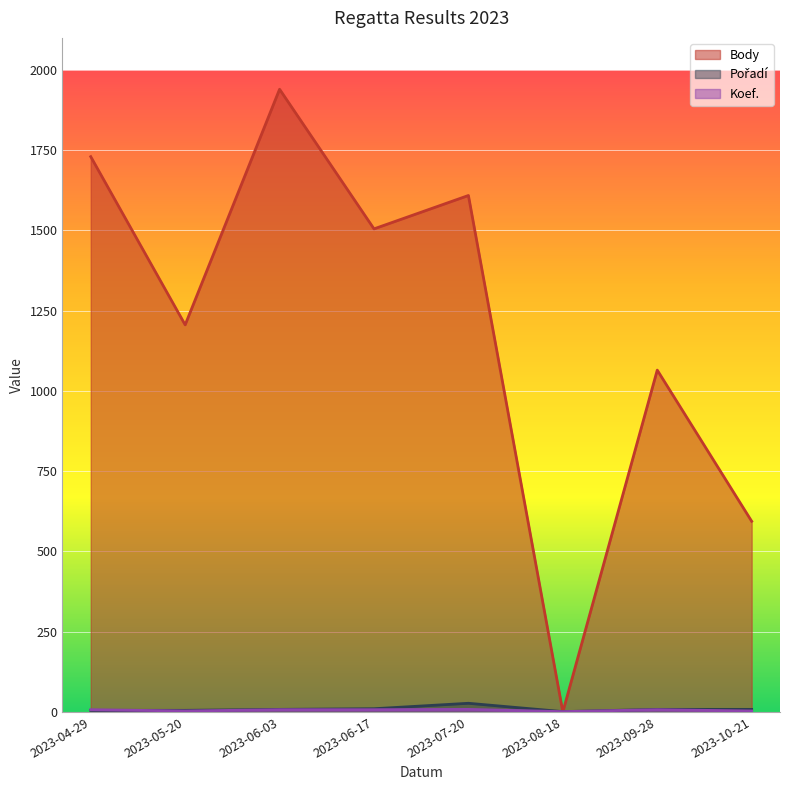

The Pořadí series shows 5 at 2023-04-29. True or false?

True